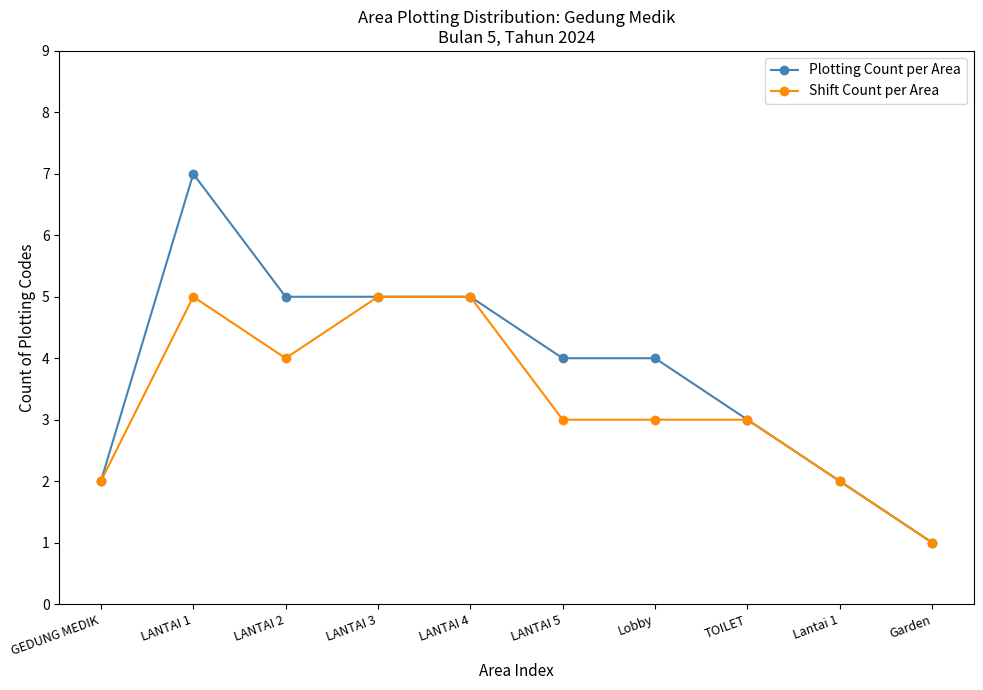

At which label does Shift Count per Area first exceed 3?

LANTAI 1